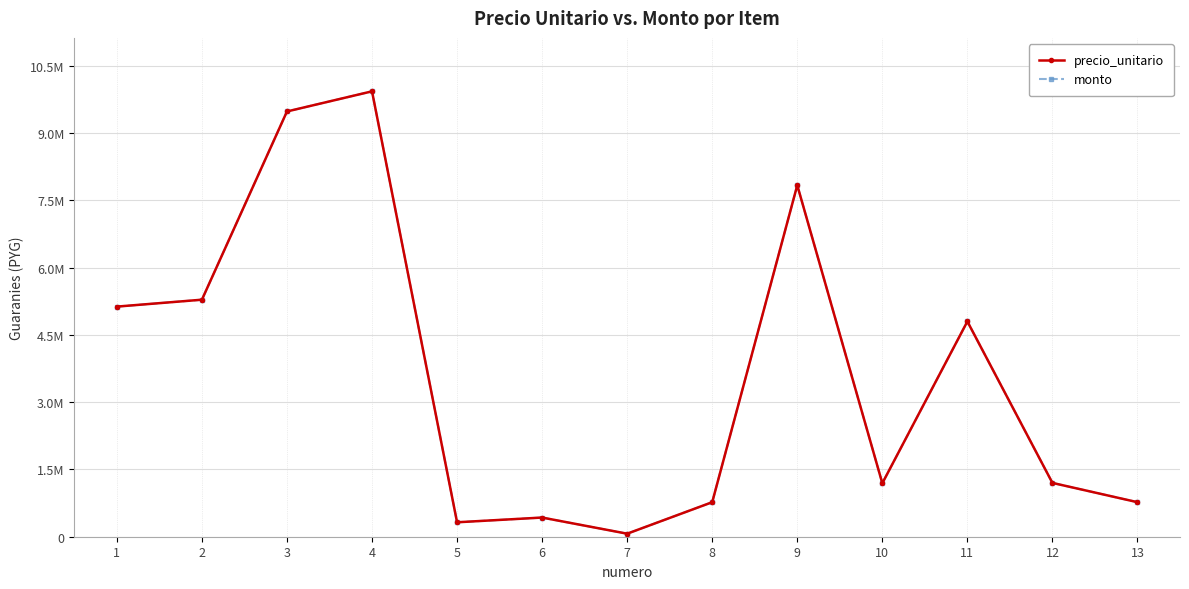

Reading right to left, extract all data points from this chart.

precio_unitario: 770000	1200000	4800000	1192500	7837500	770000	67500	427500	322000	9931556	9482600	5285239	5131300
monto: 770000	1200000	4800000	1192500	7837500	770000	67500	427500	322000	9931556	9482600	5285239	5131300